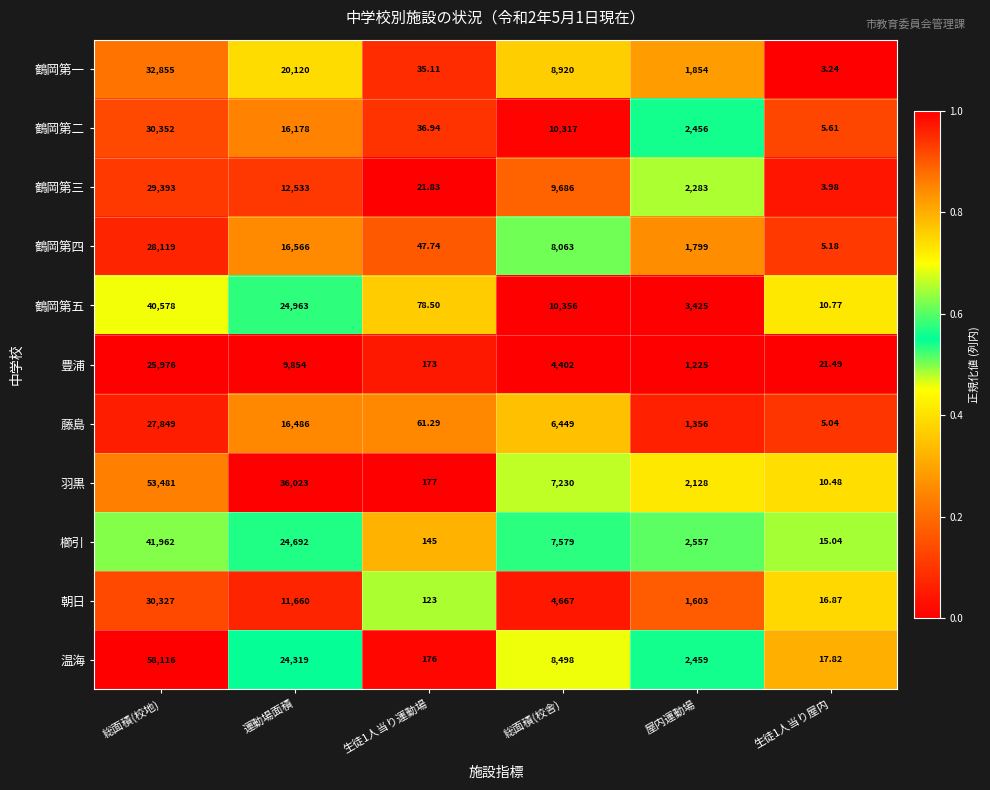

Where is 鶴岡第三 nearest to the value 14698?

運動場面積